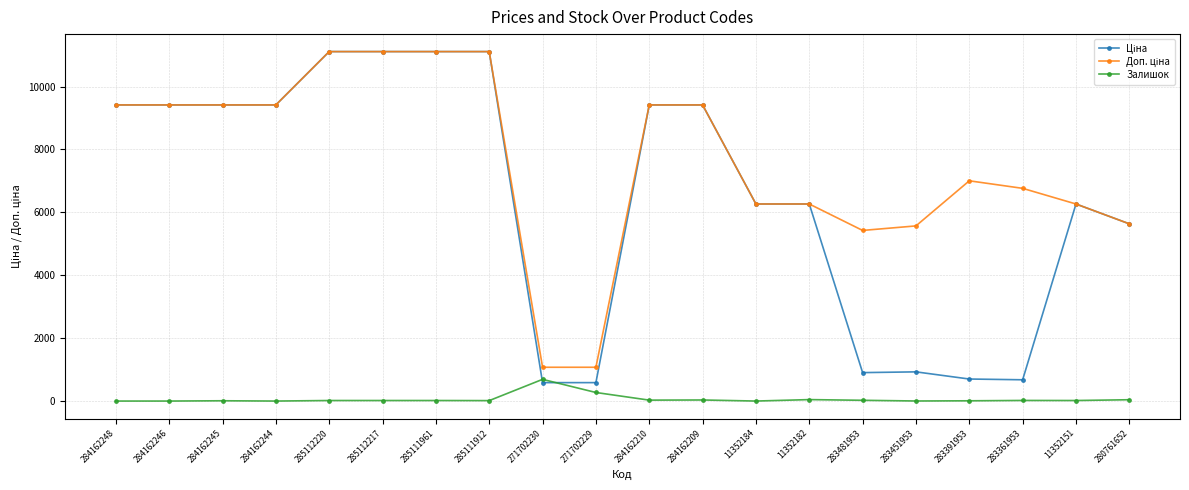

What is the value of the Залишок point at the 10th from the left?

272.0